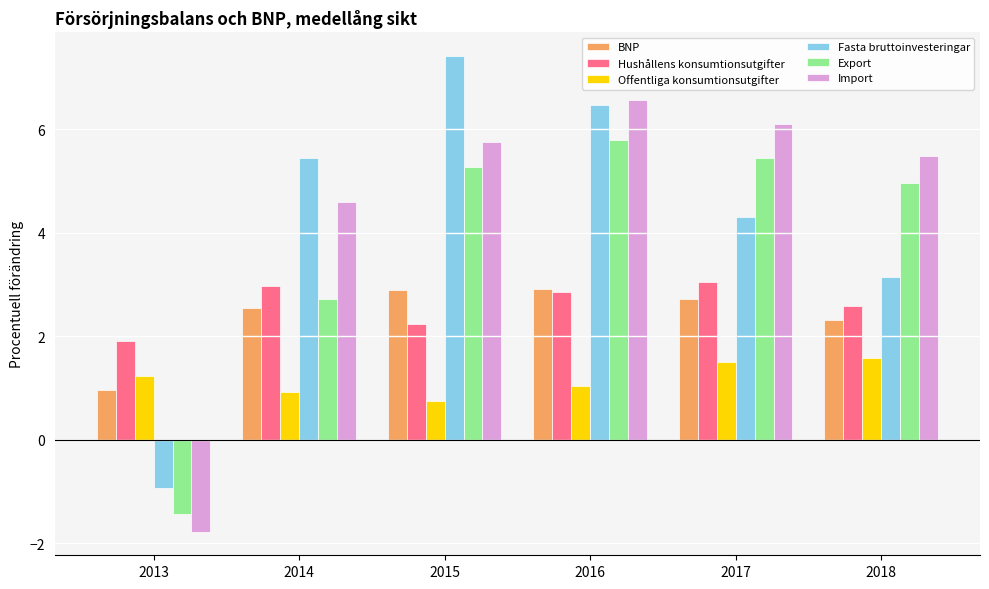

Are the bars horizontal?

No